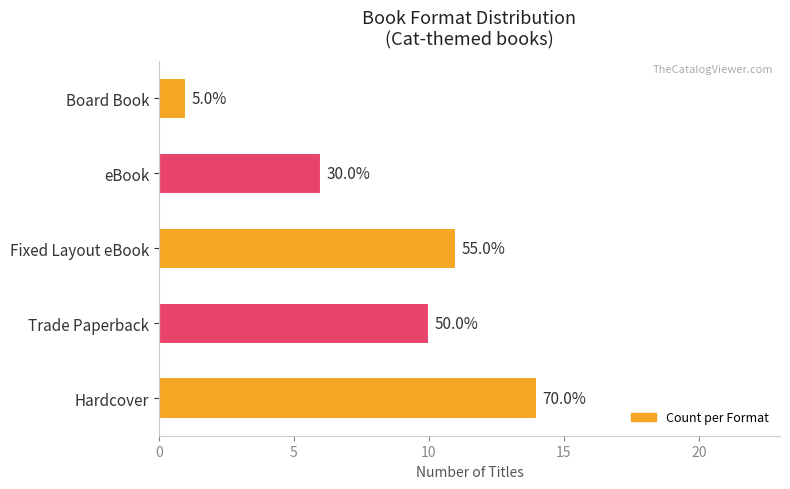

What is the difference between the maximum and minimum values?

13